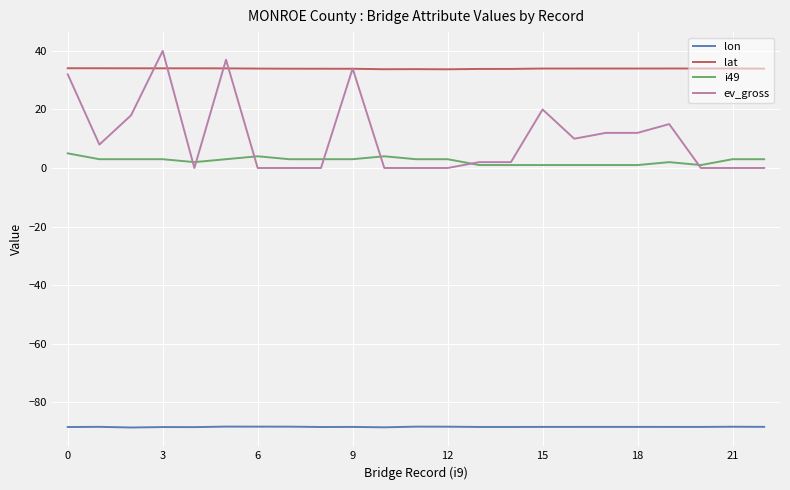

List the series in order of their peak value, highest first.

ev_gross, lat, i49, lon